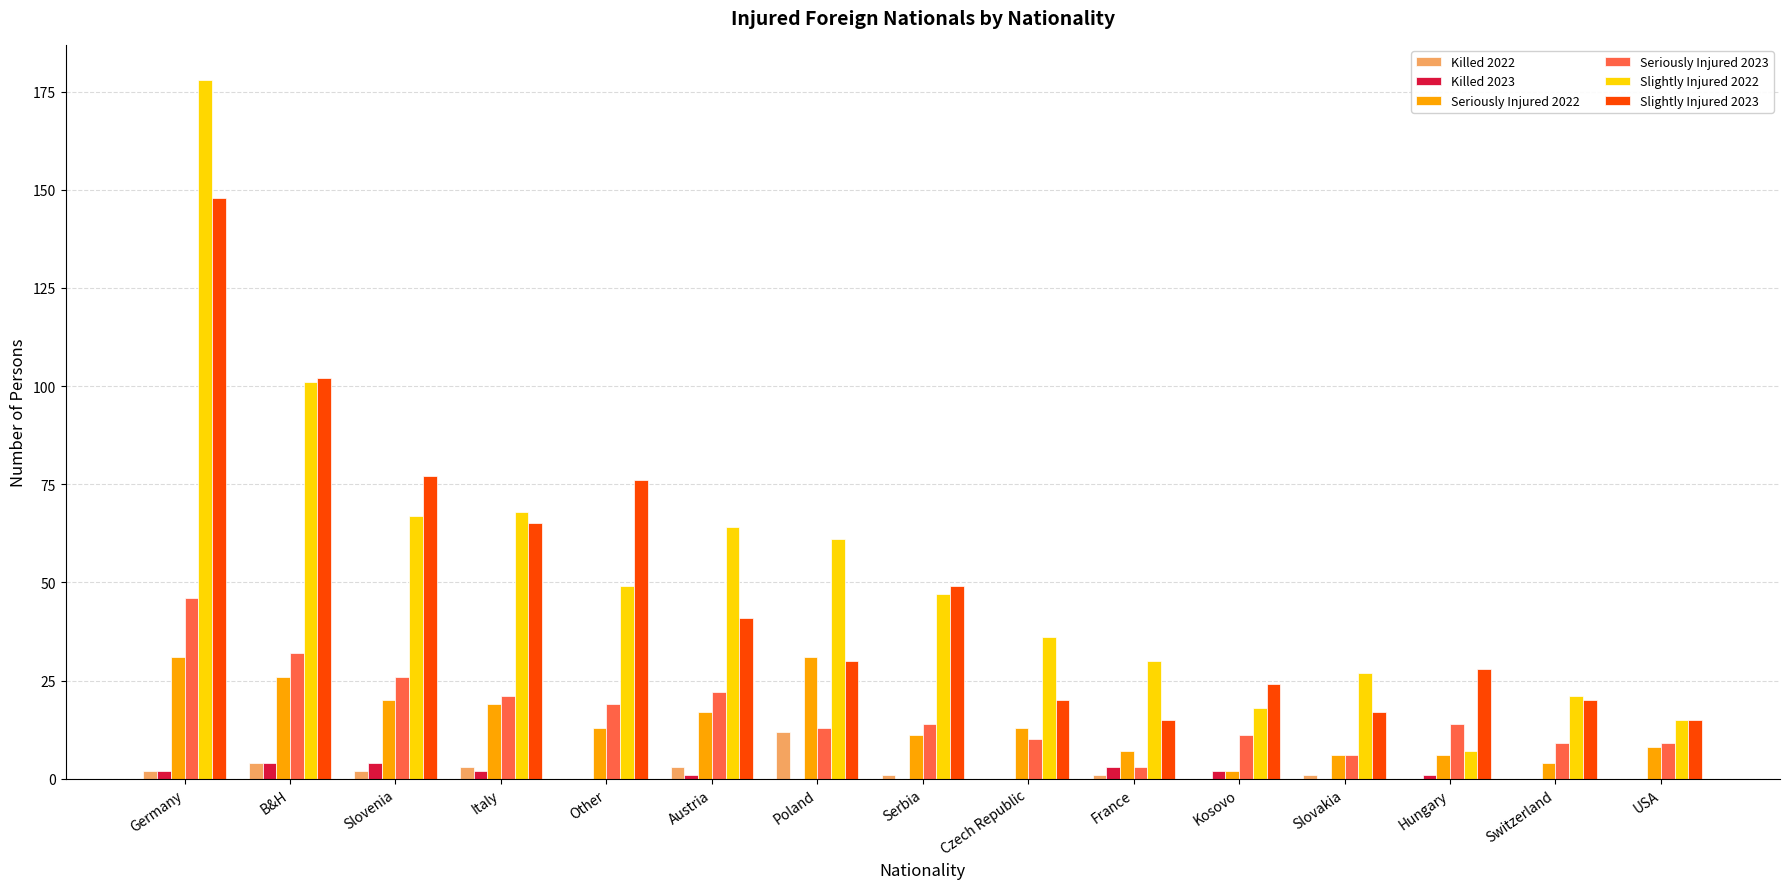

At which category is the sum across all series the highest?

Germany